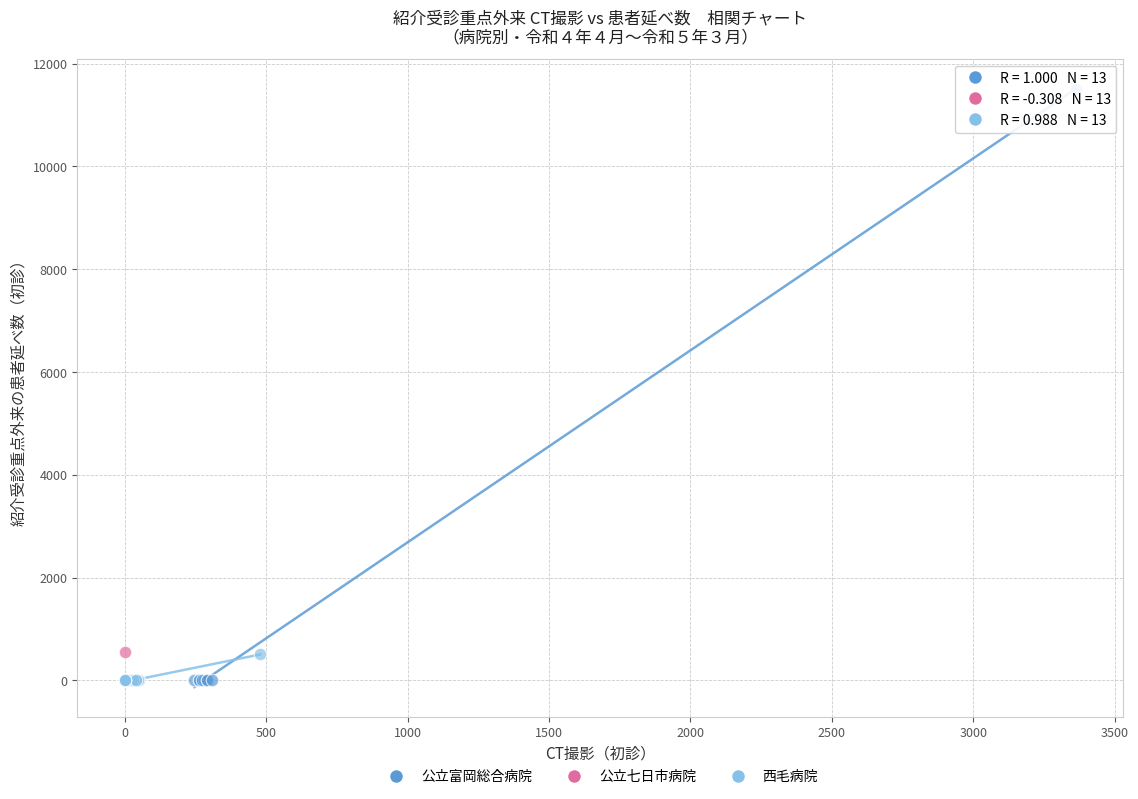

Which series reaches the maximum Y coordinate?

公立富岡総合病院